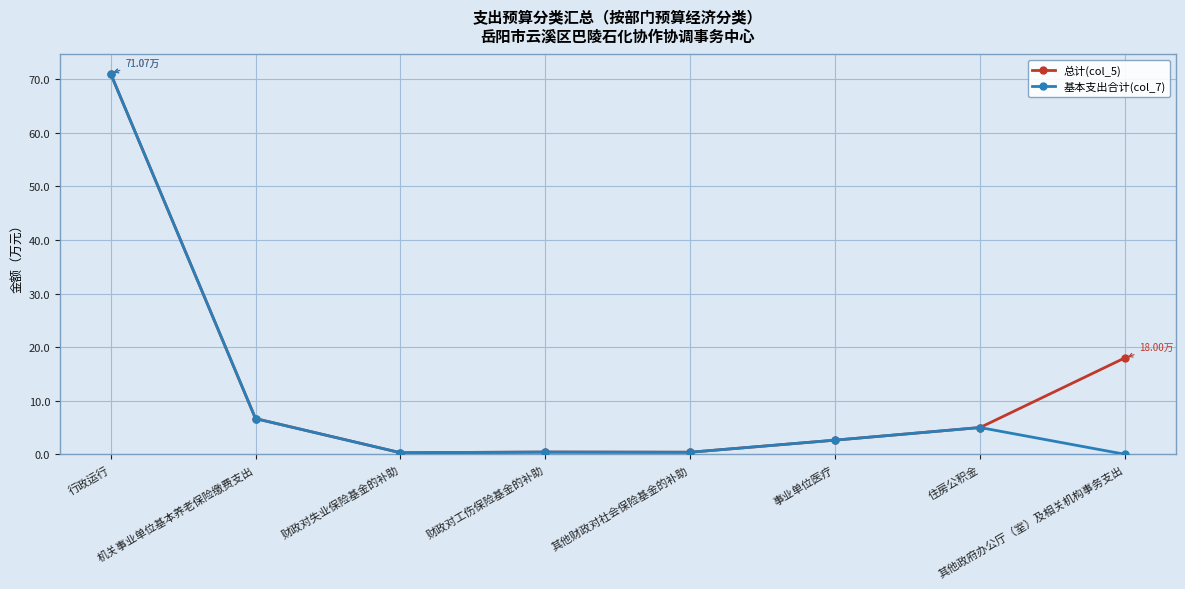

How many values in the 总计(col_5) series exceed 4?

4